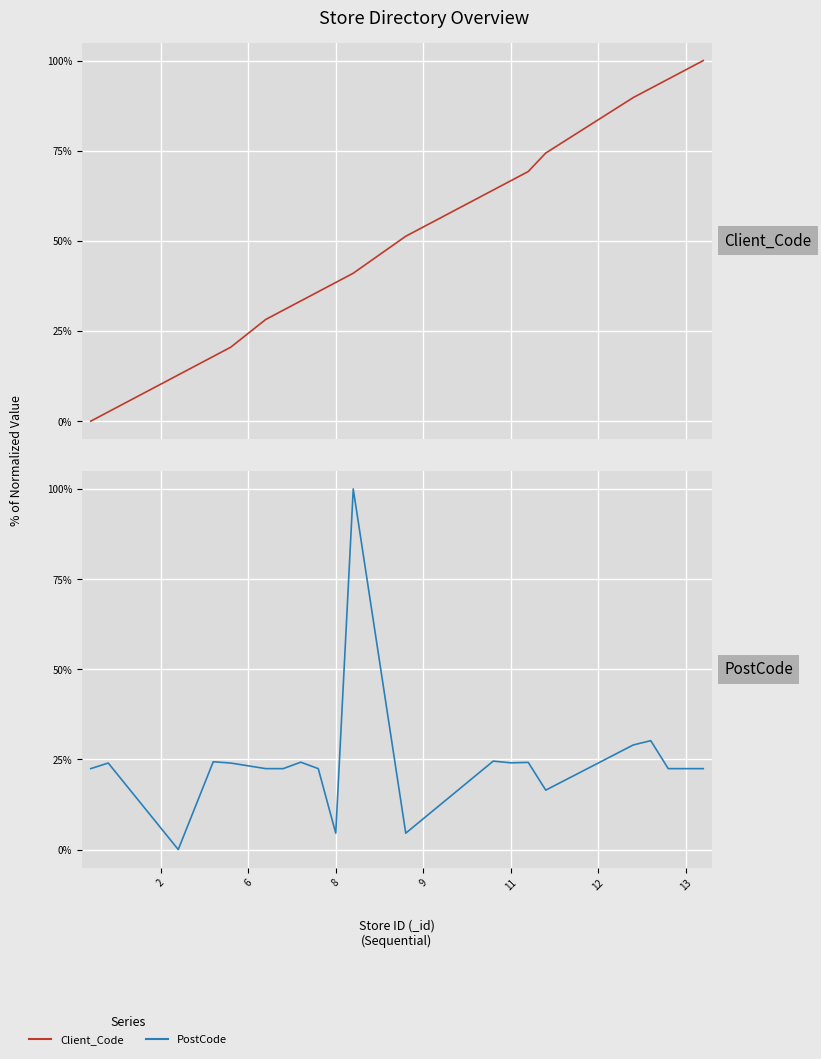

What is the value of the Client_Code point at the 18th from the left?

92.3